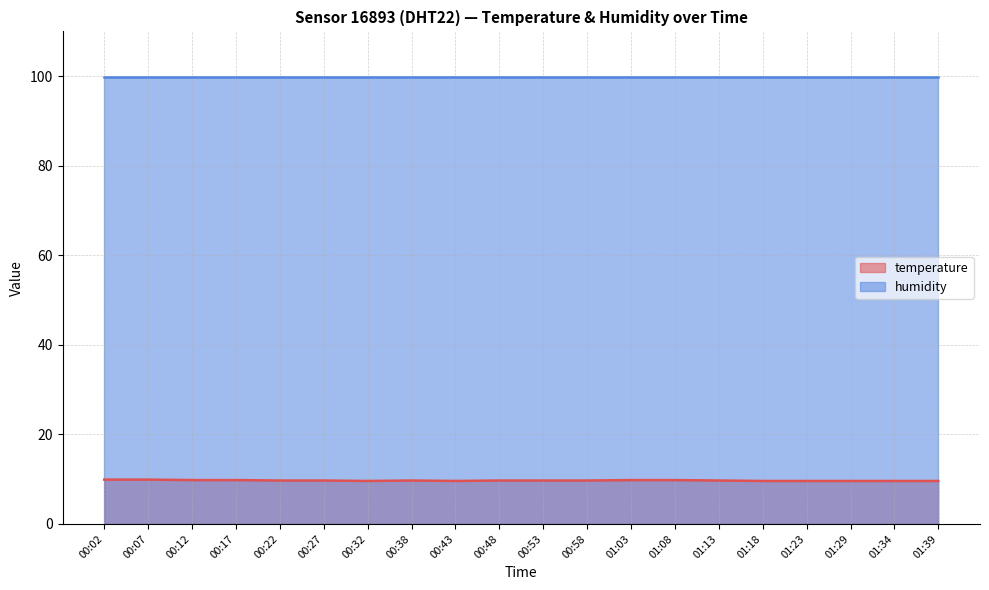

What is the minimum value shown in the chart?

9.6